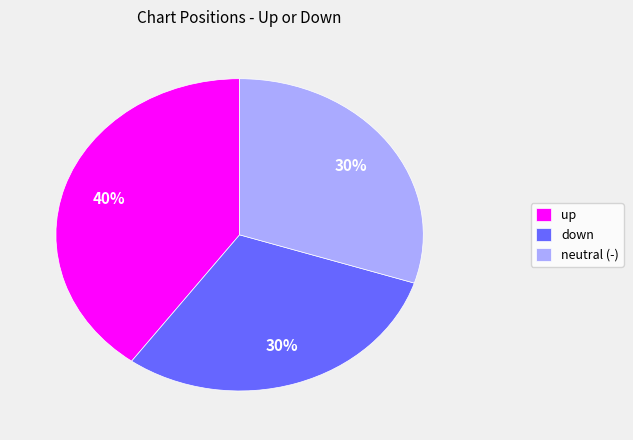

Is there a majority slice in this chart?

No